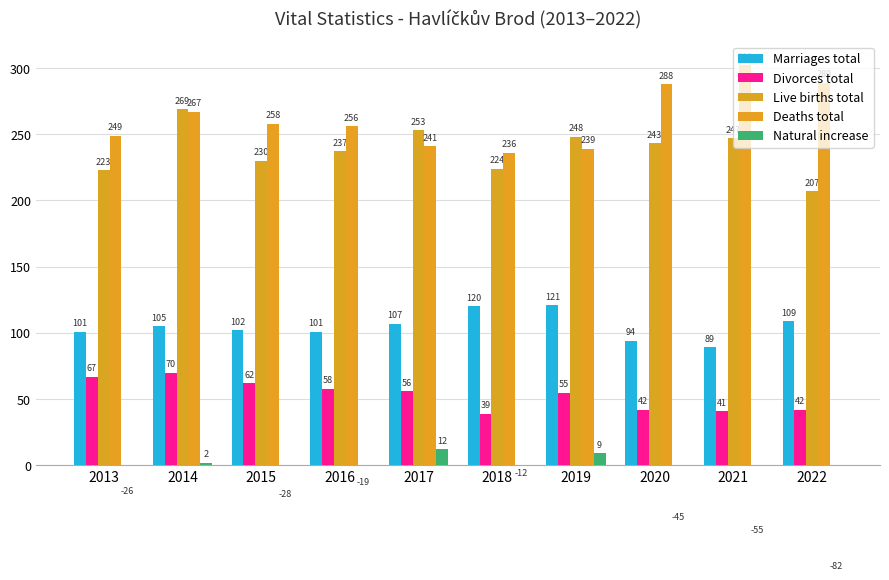

What is the greatest value displayed?

302